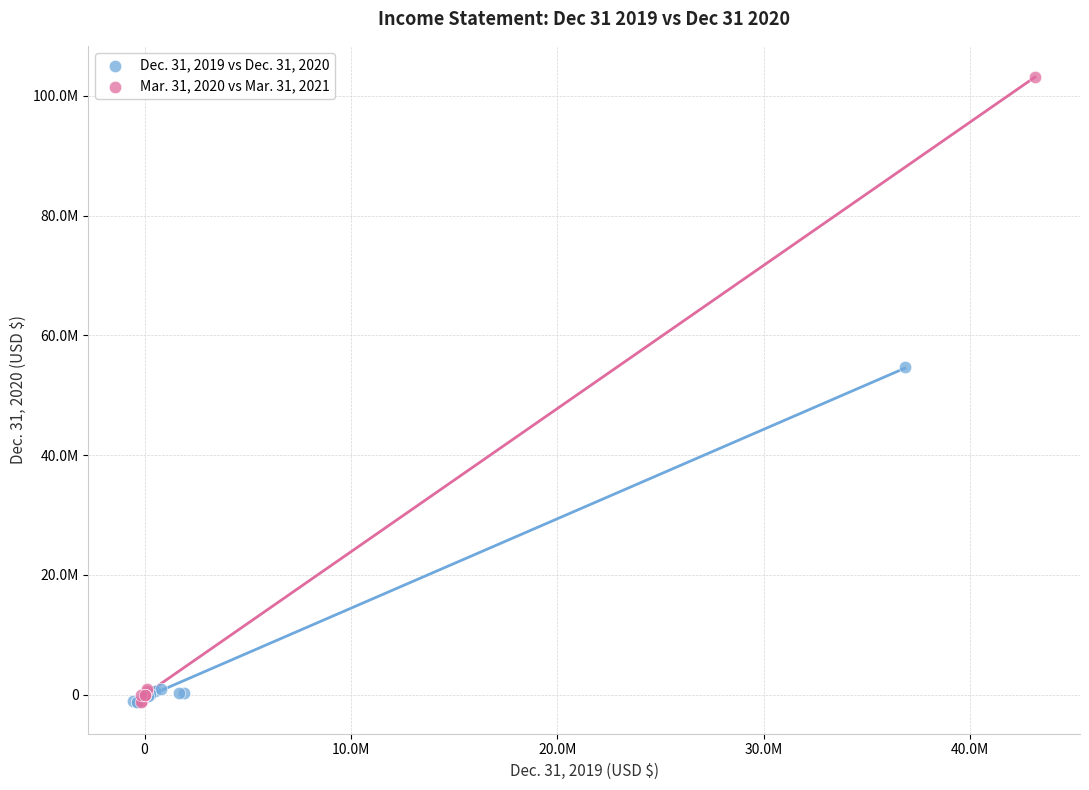

Which series contains the highest Y value?

Mar. 31, 2020 vs Mar. 31, 2021